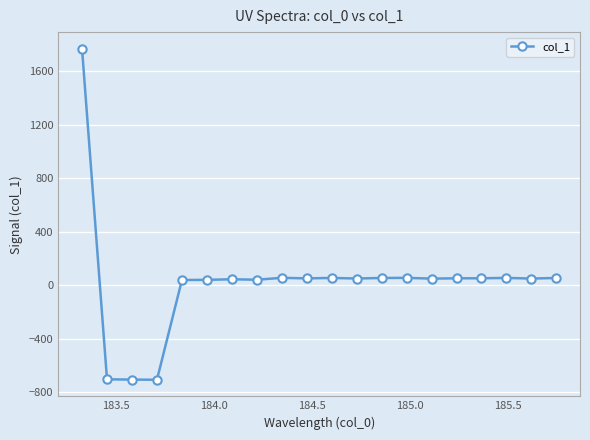

What is the smallest value displayed?

-707.3